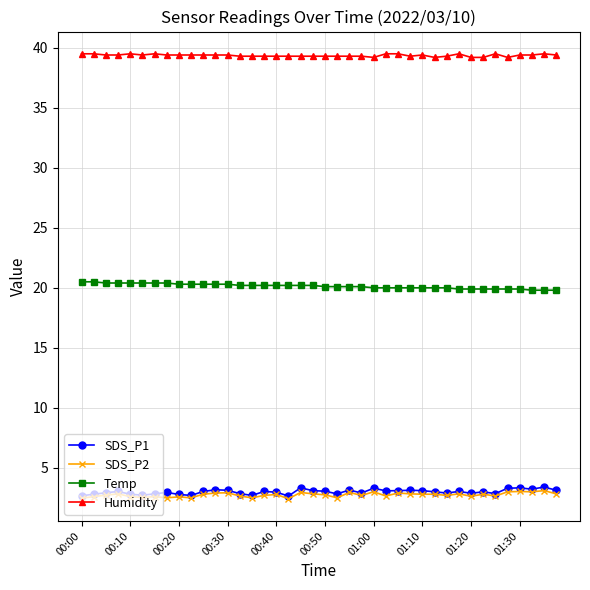

What is the value of the Humidity point at the 40th from the left?

39.4